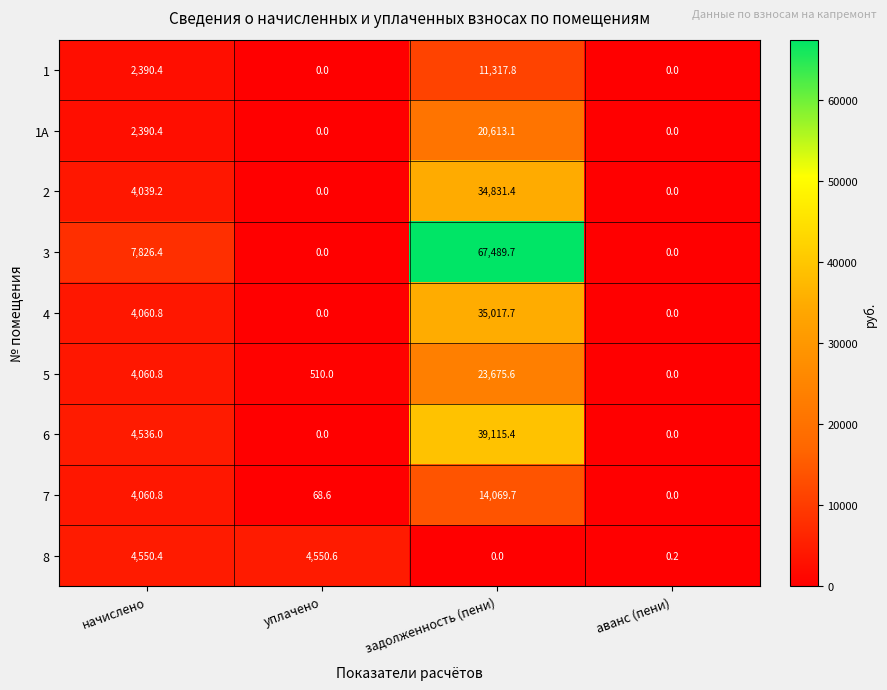

True or false: 2 has a value of 5772.4 at начислено.

False